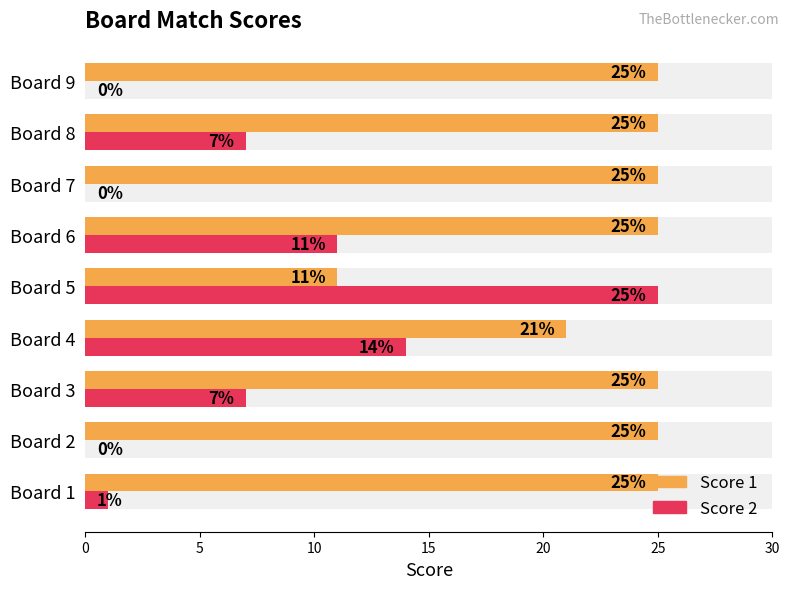

What is the value of the Score 2 bar at the 5th from the left?

25